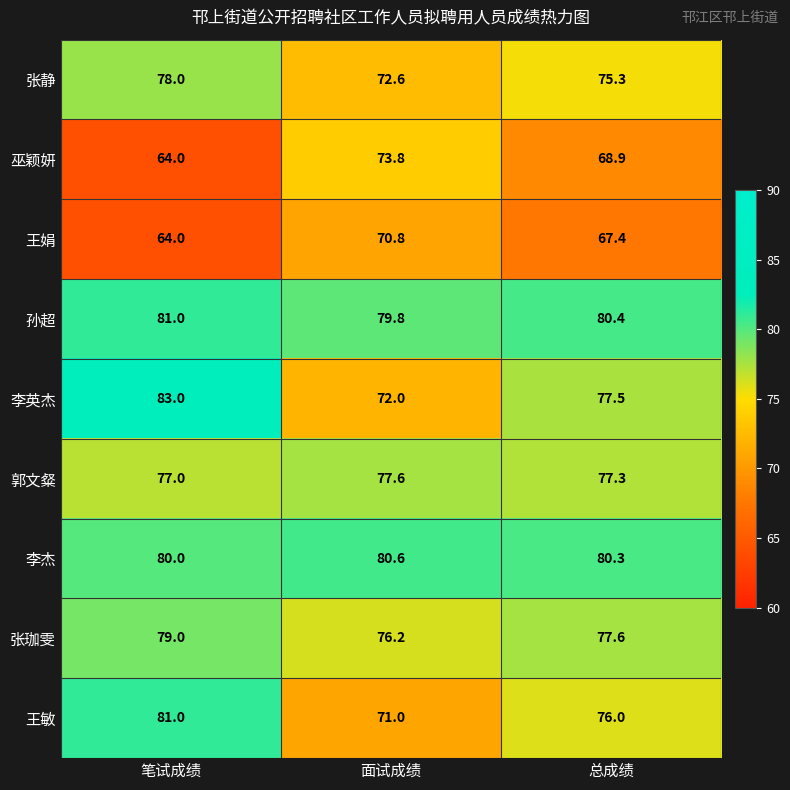

Where is 李杰 nearest to the value 80?

笔试成绩